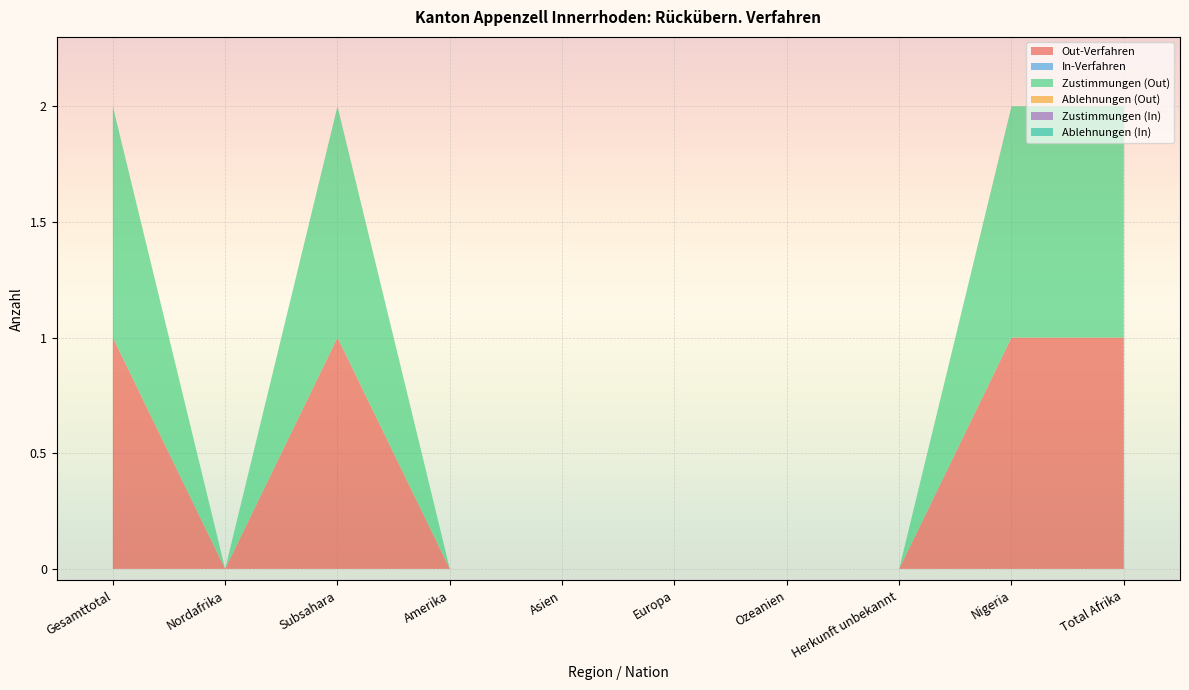

Reading left to right, list all the values displayed in this chart.

Out-Verfahren: Gesamttotal=1	Nordafrika=0	Subsahara=1	Amerika=0	Asien=0	Europa=0	Ozeanien=0	Herkunft unbekannt=0	Nigeria=1	Total Afrika=1
In-Verfahren: Gesamttotal=0	Nordafrika=0	Subsahara=0	Amerika=0	Asien=0	Europa=0	Ozeanien=0	Herkunft unbekannt=0	Nigeria=0	Total Afrika=0
Zustimmungen (Out): Gesamttotal=1	Nordafrika=0	Subsahara=1	Amerika=0	Asien=0	Europa=0	Ozeanien=0	Herkunft unbekannt=0	Nigeria=1	Total Afrika=1
Ablehnungen (Out): Gesamttotal=0	Nordafrika=0	Subsahara=0	Amerika=0	Asien=0	Europa=0	Ozeanien=0	Herkunft unbekannt=0	Nigeria=0	Total Afrika=0
Zustimmungen (In): Gesamttotal=0	Nordafrika=0	Subsahara=0	Amerika=0	Asien=0	Europa=0	Ozeanien=0	Herkunft unbekannt=0	Nigeria=0	Total Afrika=0
Ablehnungen (In): Gesamttotal=0	Nordafrika=0	Subsahara=0	Amerika=0	Asien=0	Europa=0	Ozeanien=0	Herkunft unbekannt=0	Nigeria=0	Total Afrika=0